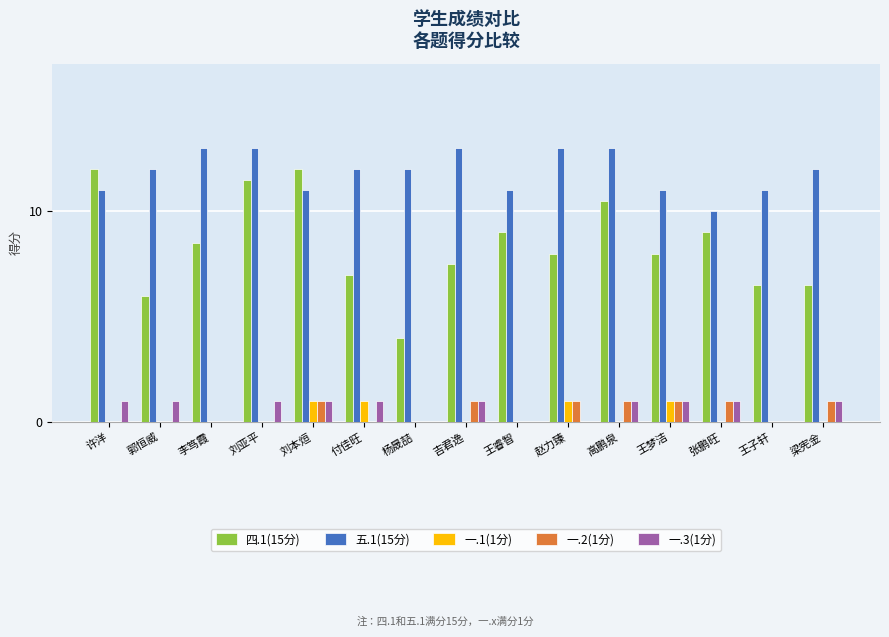

Which series has the largest total across all categories?

五.1(15分)